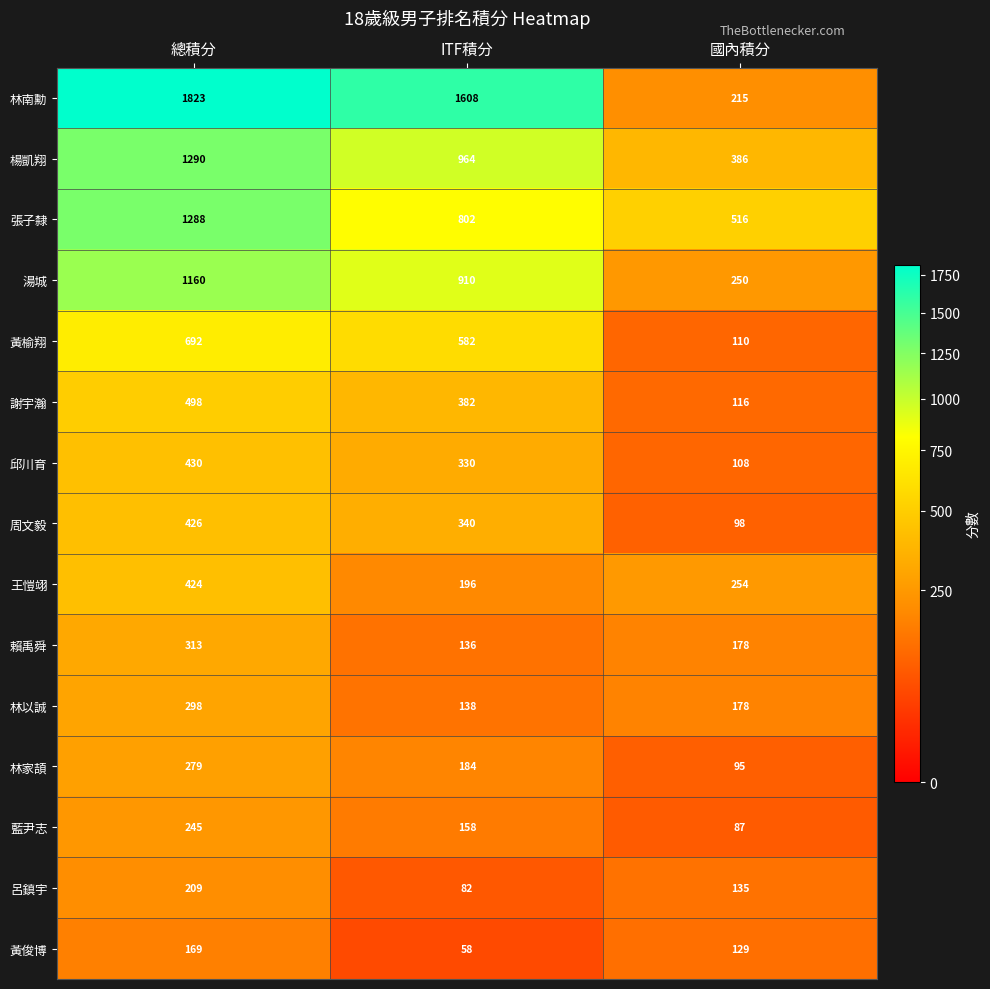

What is the smallest value displayed?

58